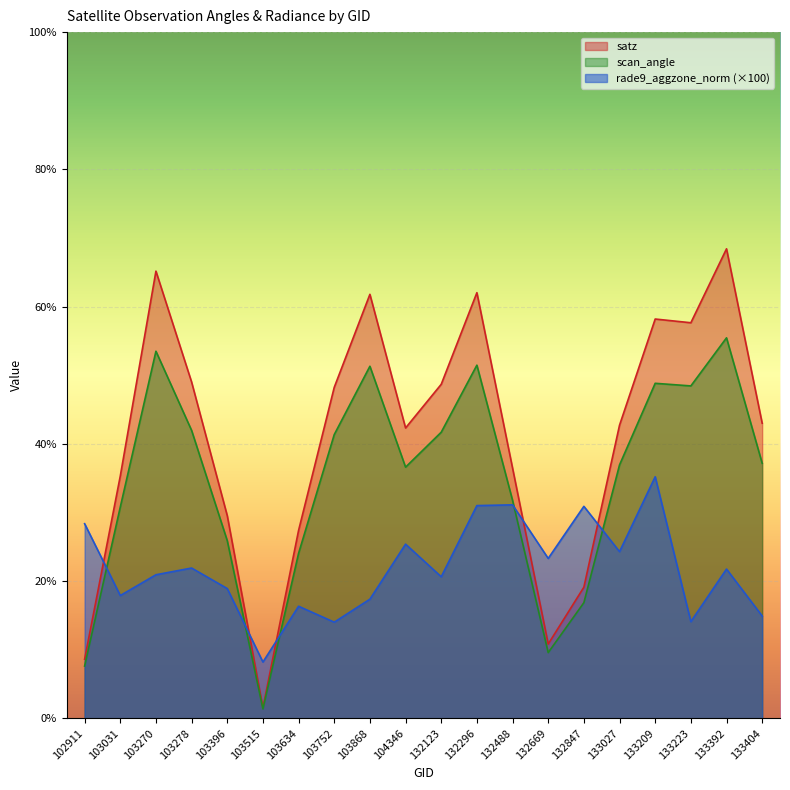

In scan_angle, how many points are higher than both neighbors (excluding endpoints)?

5